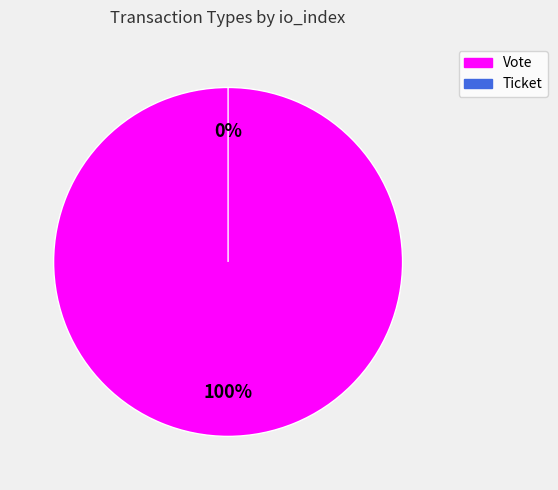

Is Ticket the majority of the pie?

No